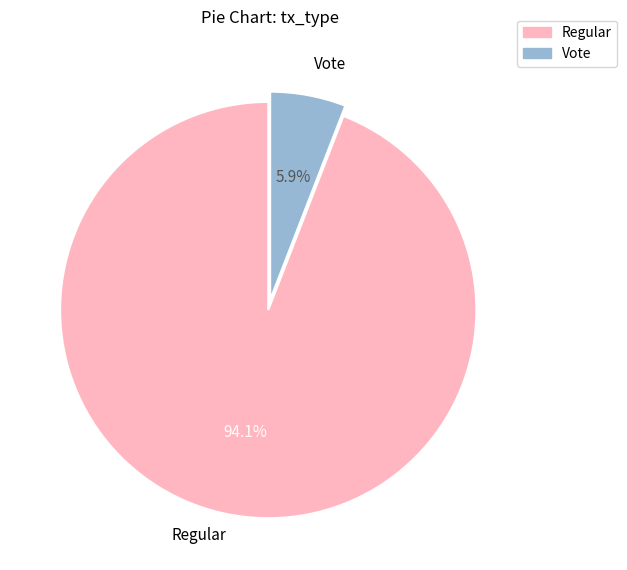

What percentage is the Vote slice, to the nearest percent?

6%